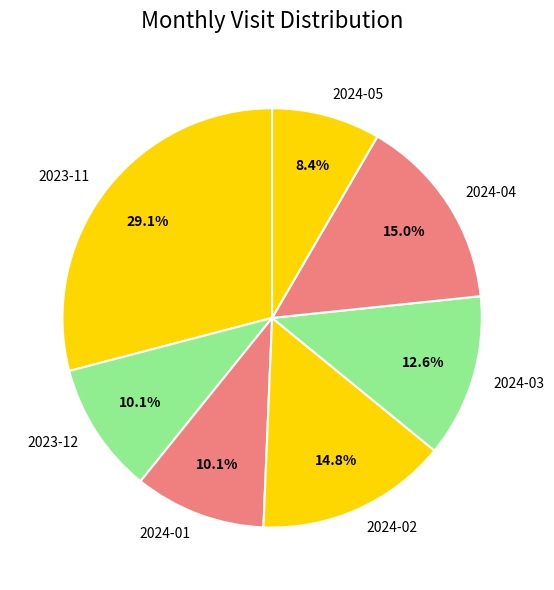

To the nearest percent, what portion does 2024-05 represent?

8%